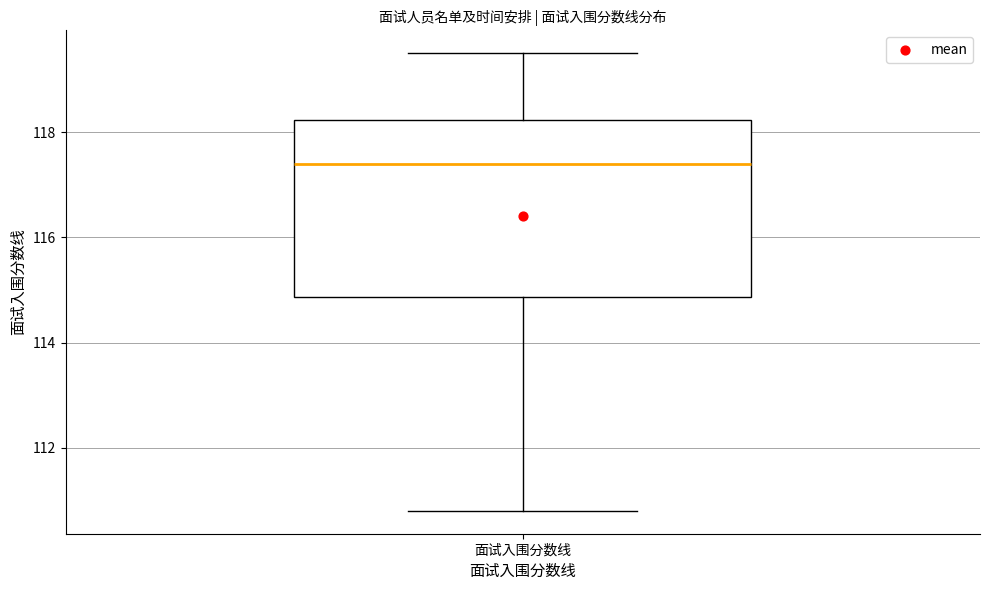

Transcribe this box plot: give where the median line is, the range the box spans, and where the two whiskers end, as read against the y-axis. The values are not printed on the chart, so give them approximately, as read against the axis.

median 117.4, box 114.8 to 118.2, whiskers 110.8 to 119.6